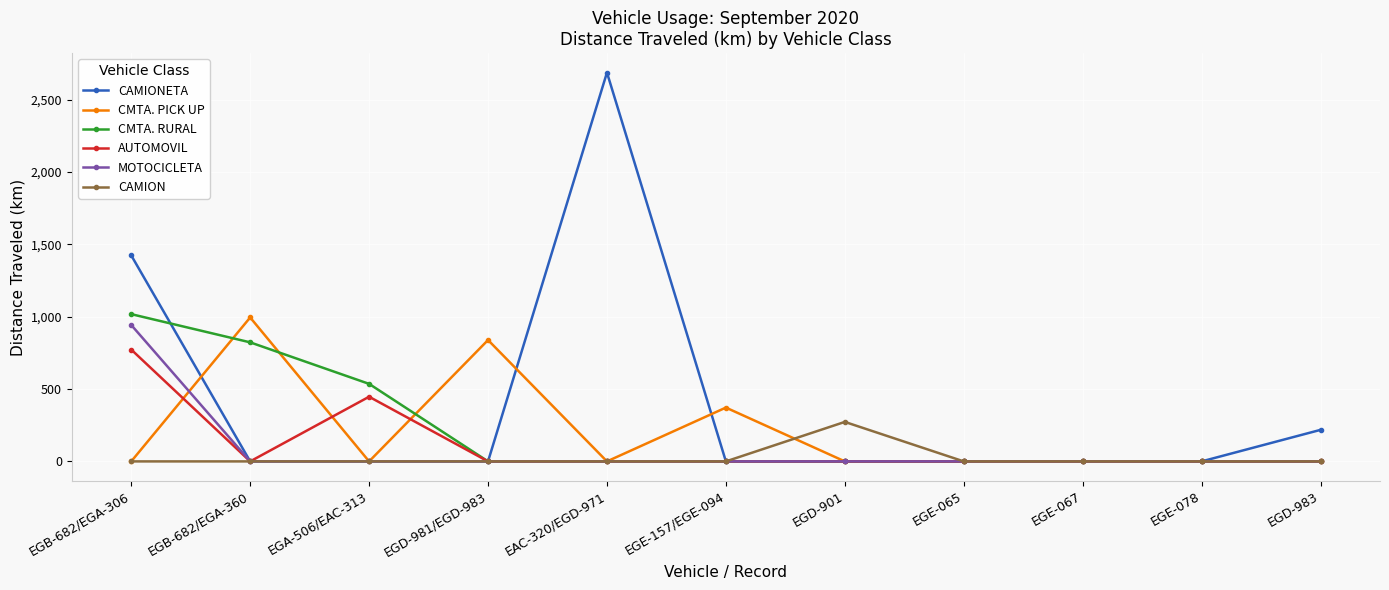

Which series changed the most between EGE-157/EGE-094 and EGD-901?

CMTA. PICK UP